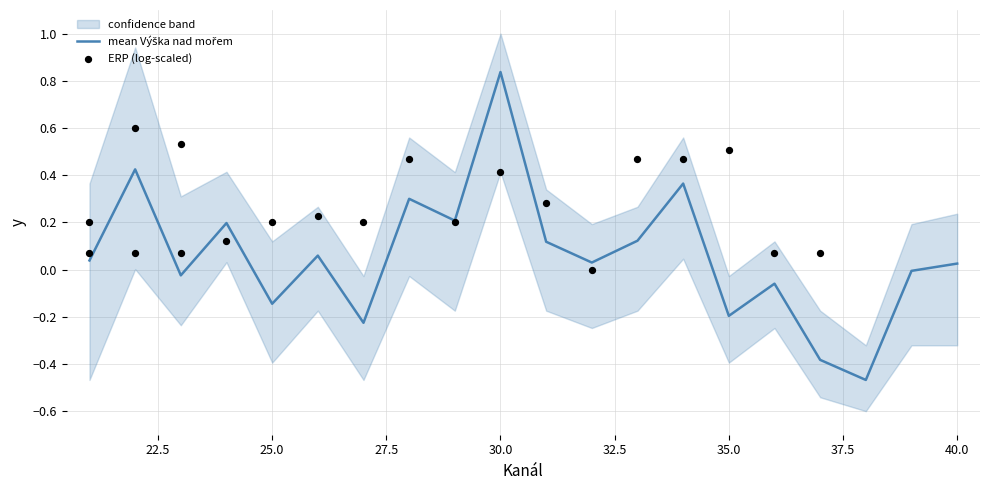

Which series contains the lowest Y value?

mean Výška nad mořem